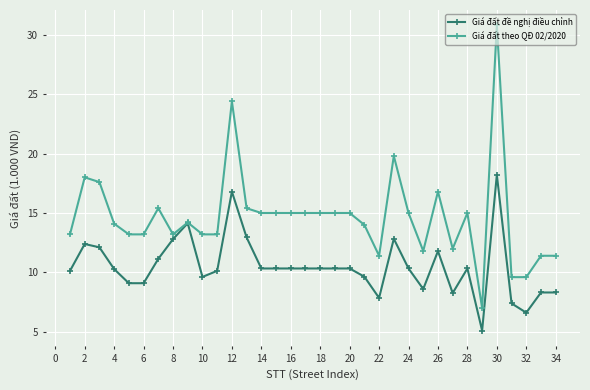

Which series has the largest range (max minus min)?

Giá đất theo QĐ 02/2020